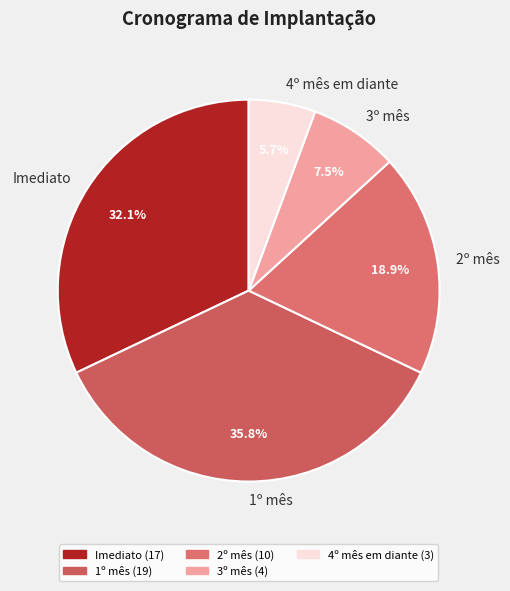

To the nearest percent, what percentage of the pie is Imediato?

32%